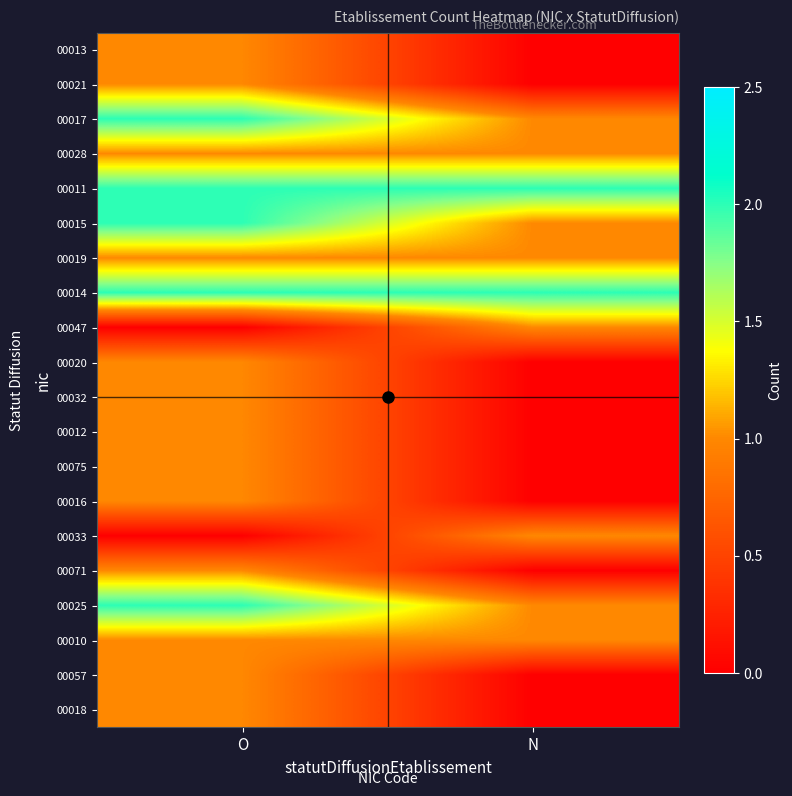

Reading left to right, list all the values displayed in this chart.

00013: O=1	N=0
00021: O=1	N=0
00017: O=2	N=1
00028: O=1	N=1
00011: O=2	N=2
00015: O=2	N=1
00019: O=1	N=1
00014: O=2	N=2
00047: O=0	N=1
00020: O=1	N=0
00032: O=1	N=0
00012: O=1	N=0
00075: O=1	N=0
00016: O=1	N=0
00033: O=0	N=1
00071: O=1	N=0
00025: O=2	N=1
00010: O=1	N=1
00057: O=1	N=0
00018: O=1	N=0